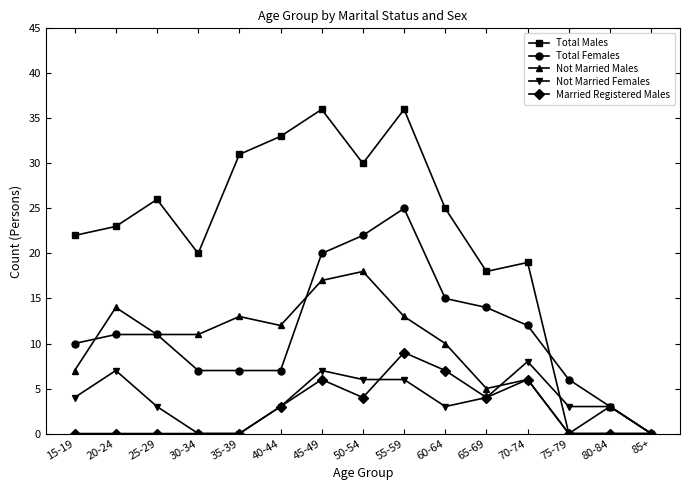

What is the greatest value displayed?

36